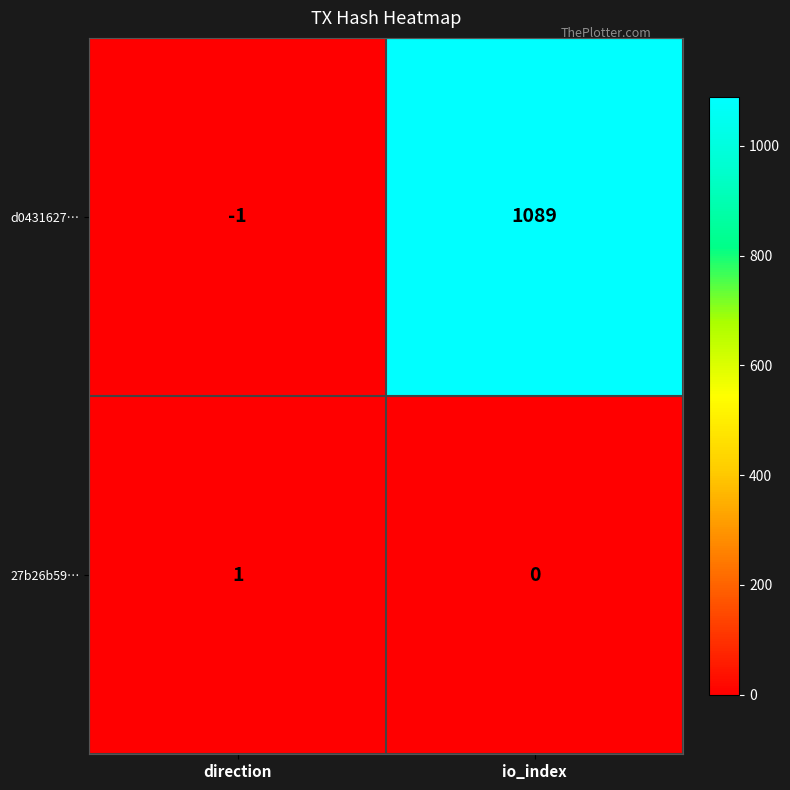

Count the number of data series in this chart.

2